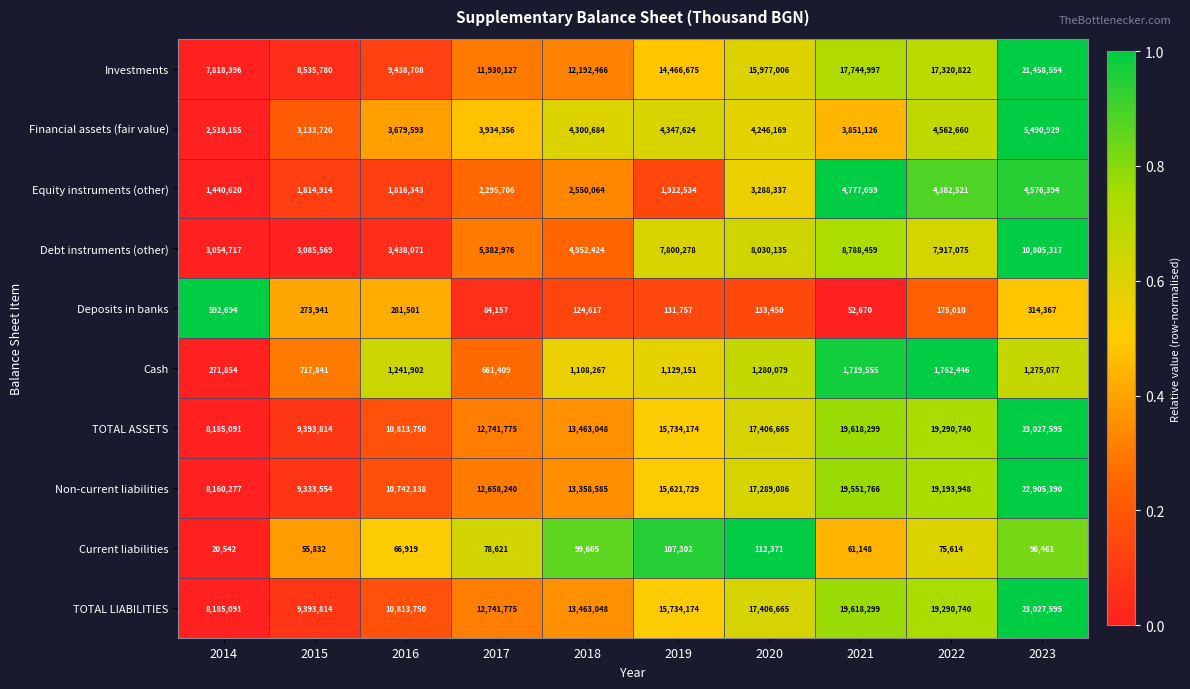

At which category is the sum across all series the highest?

2023